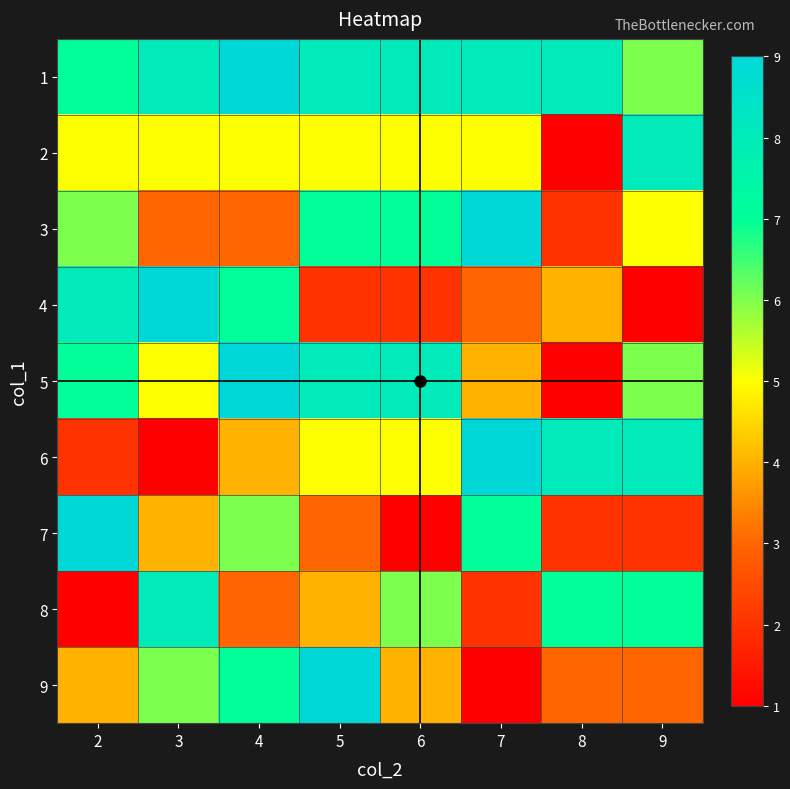

Reading left to right, transcribe all the data shown in this chart.

1: 7	8	9	8	8	8	8	6
2: 5	5	5	5	5	5	1	8
3: 6	3	3	7	7	9	2	5
4: 8	9	7	2	2	3	4	1
5: 7	5	9	8	8	4	1	6
6: 2	1	4	5	5	9	8	8
7: 9	4	6	3	1	7	2	2
8: 1	8	3	4	6	2	7	7
9: 4	6	7	9	4	1	3	3